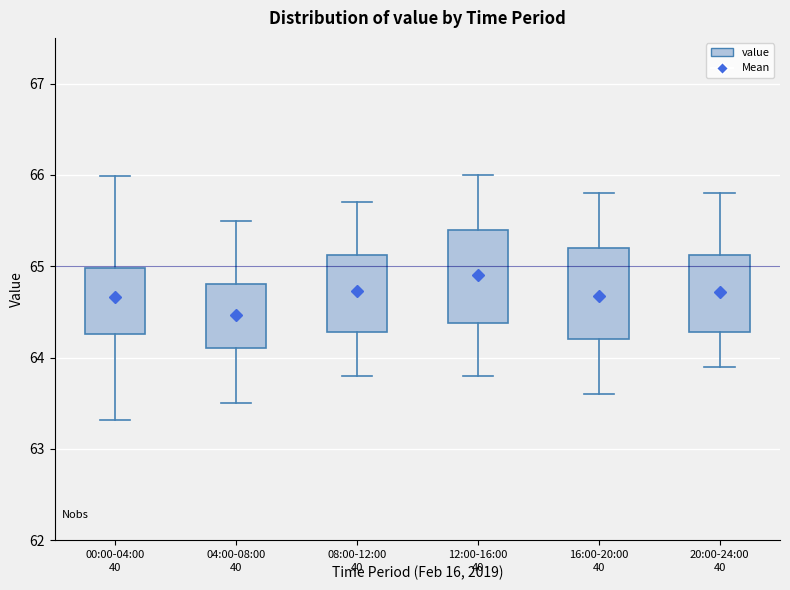

Reading left to right, transcribe this box plot: for each box, give where its median line is, the range the box spans, and where its two whiskers end, as read against the y-axis. The values are not printed on the chart, so give them approximately, as read against the axis.

00:00-04:00: median 64.7, box 64.3 to 65.0, whiskers 63.3 to 66.0
04:00-08:00: median 64.5, box 64.1 to 64.8, whiskers 63.5 to 65.5
08:00-12:00: median 64.8, box 64.3 to 65.1, whiskers 63.8 to 65.7
12:00-16:00: median 65.0, box 64.4 to 65.4, whiskers 63.8 to 66.0
16:00-20:00: median 64.6, box 64.2 to 65.2, whiskers 63.6 to 65.8
20:00-24:00: median 64.6, box 64.3 to 65.1, whiskers 63.9 to 65.8